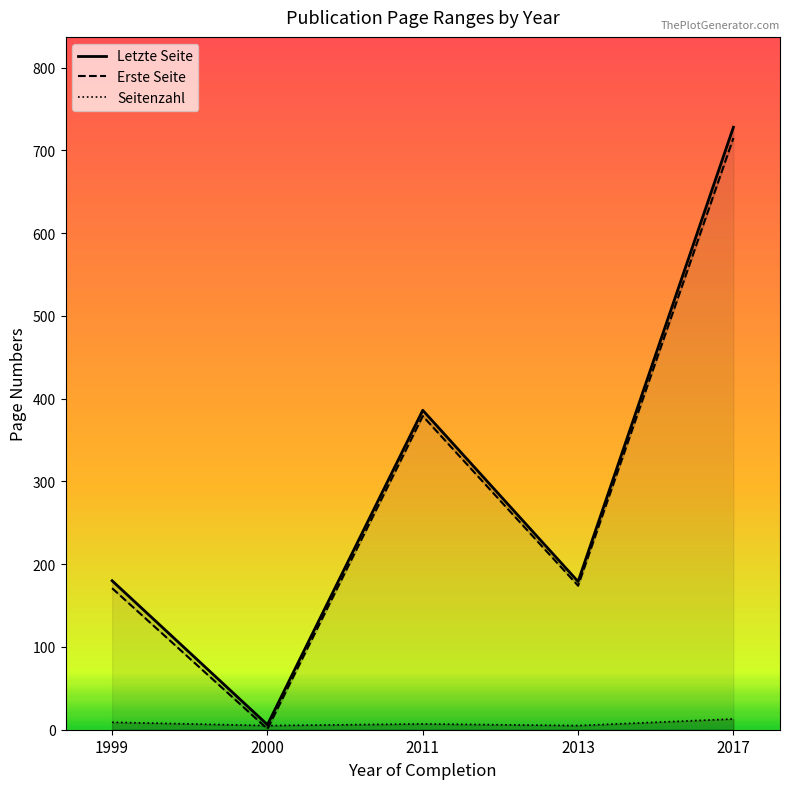

What is the minimum value shown in the chart?

1